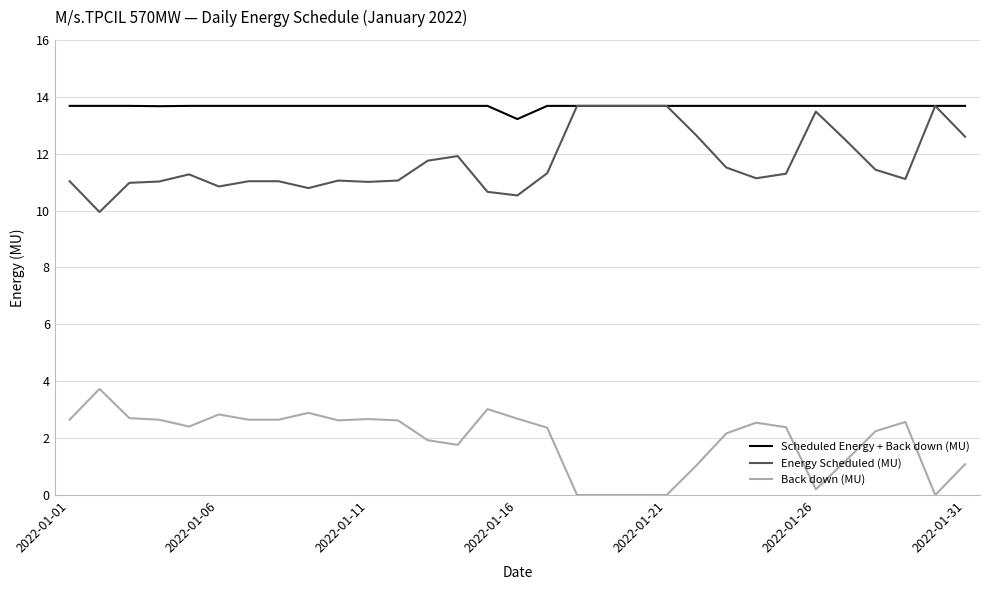

Does the chart have visible grid lines?

Yes